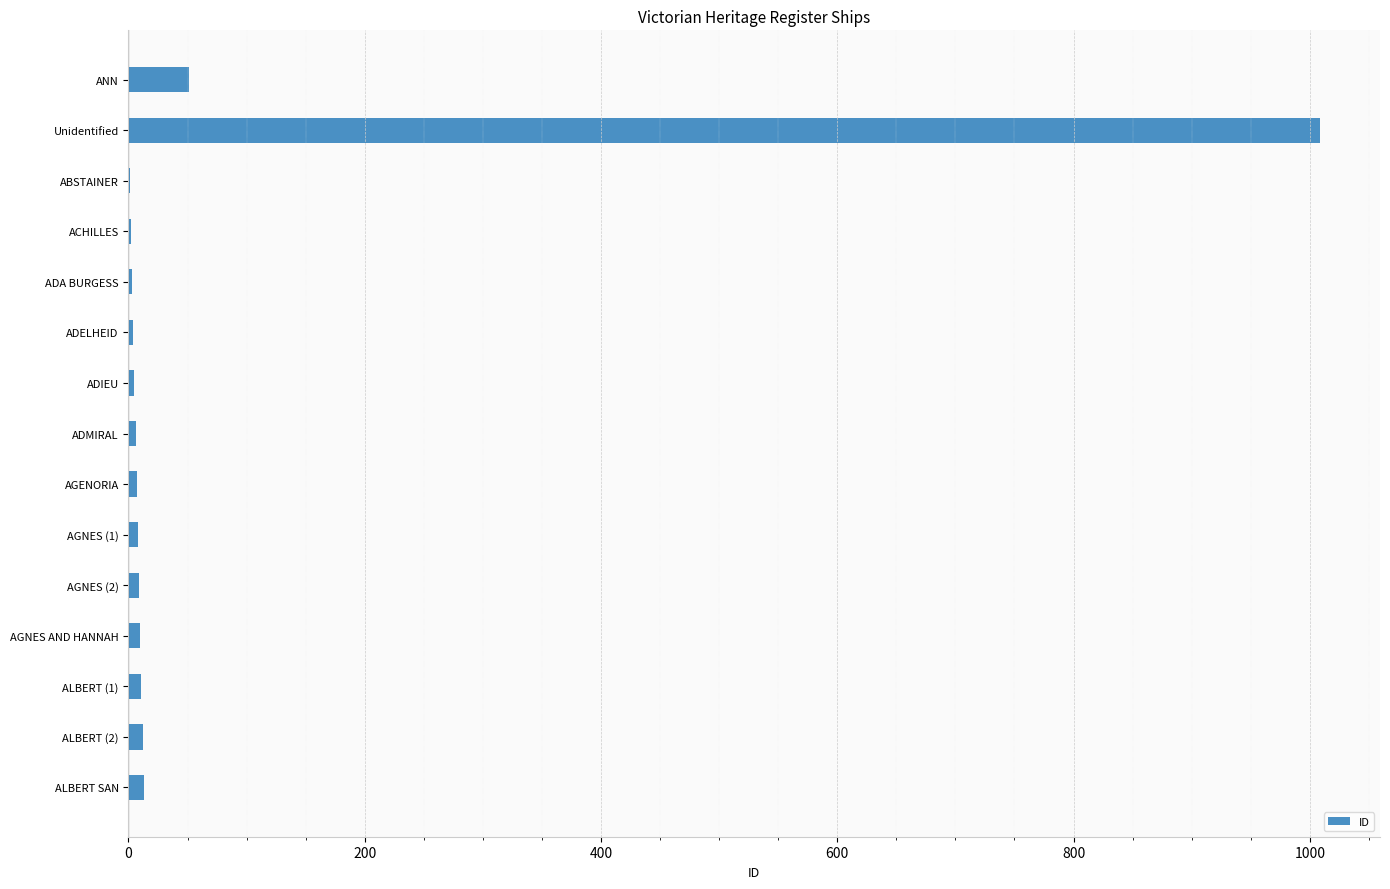

The chart shows a value of 658 at Unidentified. True or false?

False